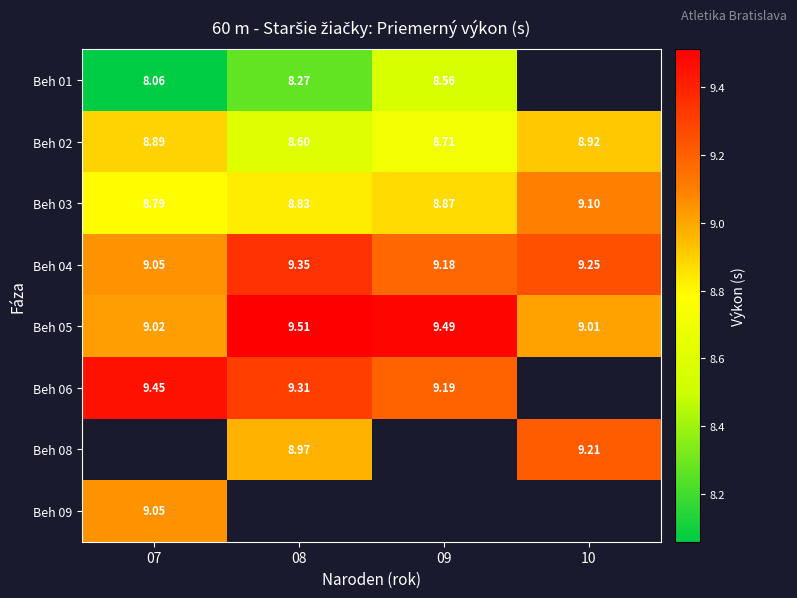

What is the approximate value of Beh 04 at 08?

9.3